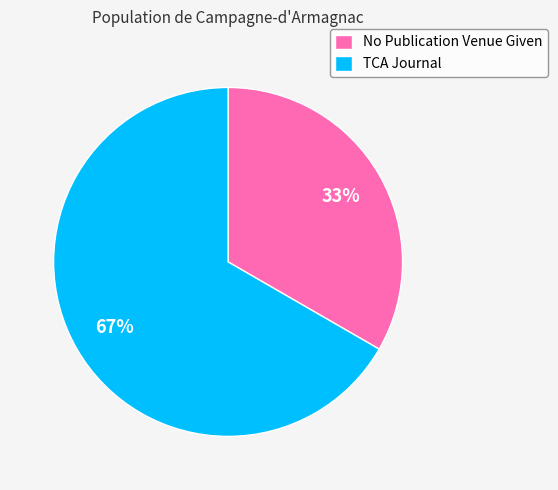

Is the sum of No Publication Venue Given and TCA Journal greater than half?

Yes